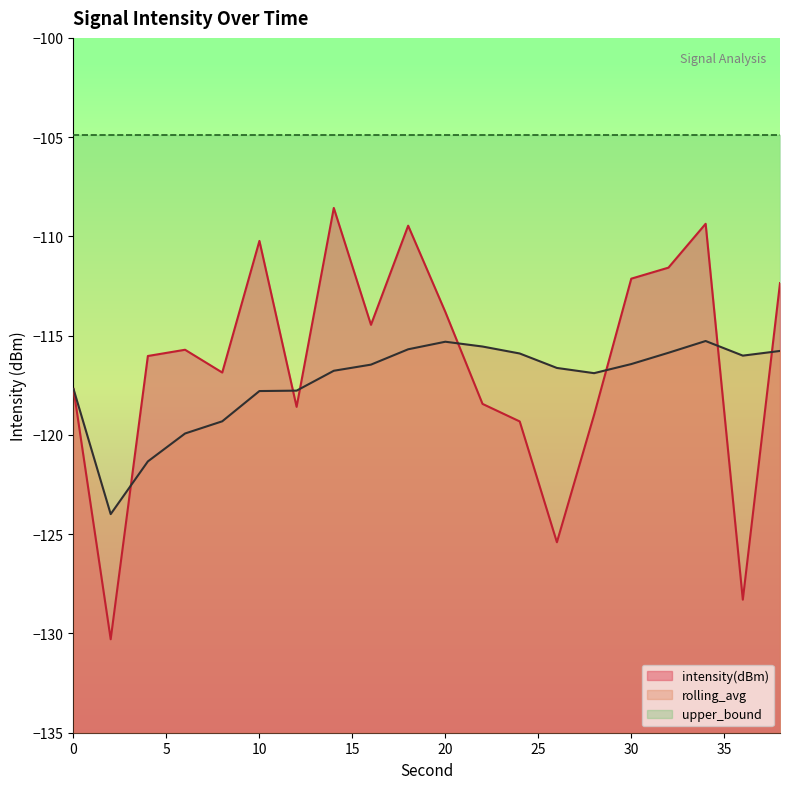

Where do rolling_avg and intensity(dBm) first cross each other?

2 and 4